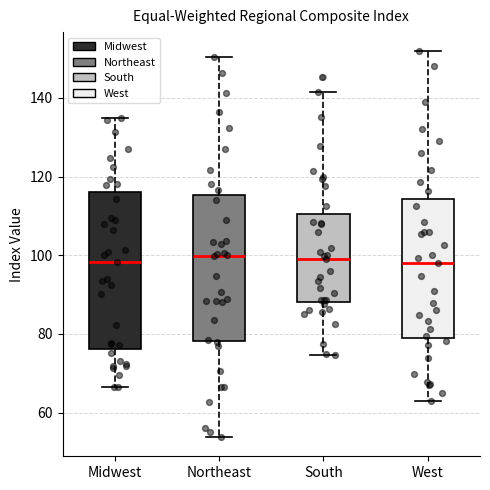

Reading left to right, transcribe this box plot: for each box, give where its median line is, the range the box spans, and where its two whiskers end, as read against the y-axis. The values are not printed on the chart, so give them approximately, as read against the axis.

Midwest: median 98, box 76 to 116, whiskers 66 to 134
Northeast: median 100, box 78 to 116, whiskers 54 to 150
South: median 100, box 88 to 110, whiskers 74 to 142
West: median 98, box 78 to 114, whiskers 62 to 152